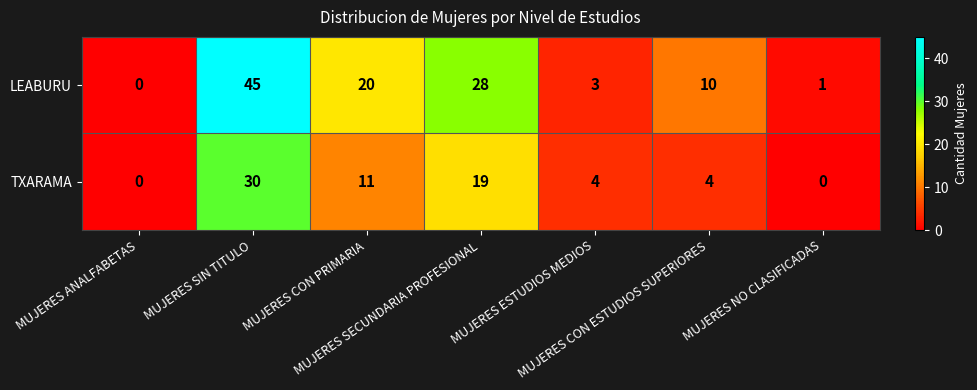

What is the average value of the LEABURU series?

15